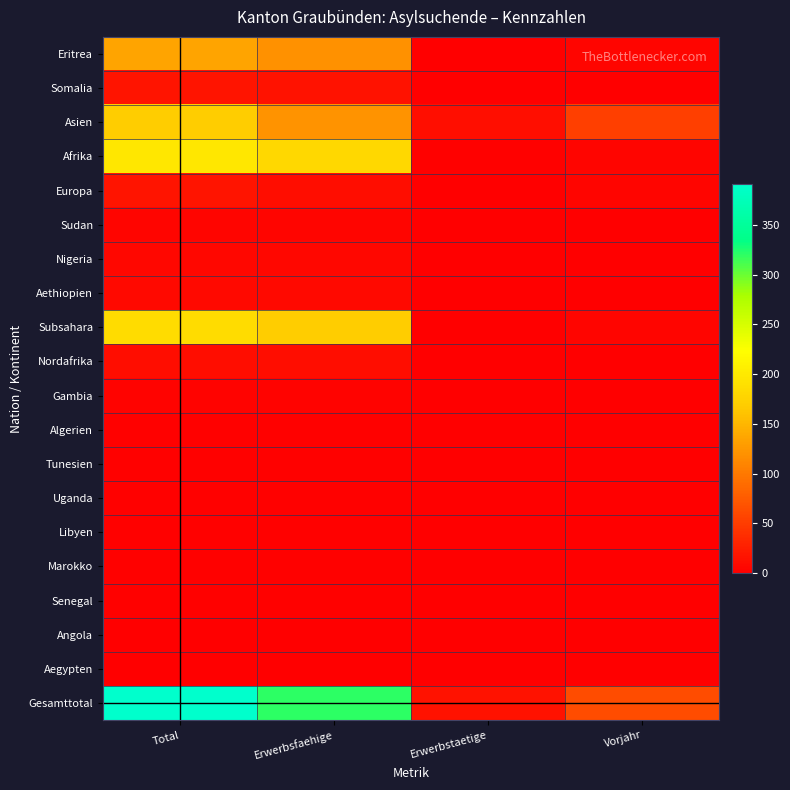

Reading right to left, list all the values displayed in this chart.

Eritrea: Vorjahr=5	Erwerbstaetige=0	Erwerbsfaehige=120	Total=135
Somalia: Vorjahr=0	Erwerbstaetige=0	Erwerbsfaehige=16	Total=18
Asien: Vorjahr=53	Erwerbstaetige=13	Erwerbsfaehige=121	Total=169
Afrika: Vorjahr=6	Erwerbstaetige=2	Erwerbsfaehige=181	Total=198
Europa: Vorjahr=5	Erwerbstaetige=1	Erwerbsfaehige=11	Total=17
Sudan: Vorjahr=1	Erwerbstaetige=0	Erwerbsfaehige=5	Total=5
Nigeria: Vorjahr=0	Erwerbstaetige=0	Erwerbsfaehige=7	Total=7
Aethiopien: Vorjahr=0	Erwerbstaetige=0	Erwerbsfaehige=9	Total=9
Subsahara: Vorjahr=6	Erwerbstaetige=1	Erwerbsfaehige=169	Total=186
Nordafrika: Vorjahr=0	Erwerbstaetige=1	Erwerbsfaehige=12	Total=12
Gambia: Vorjahr=0	Erwerbstaetige=0	Erwerbsfaehige=4	Total=4
Algerien: Vorjahr=0	Erwerbstaetige=0	Erwerbsfaehige=3	Total=3
Tunesien: Vorjahr=0	Erwerbstaetige=0	Erwerbsfaehige=3	Total=3
Uganda: Vorjahr=0	Erwerbstaetige=0	Erwerbsfaehige=3	Total=3
Libyen: Vorjahr=0	Erwerbstaetige=1	Erwerbsfaehige=3	Total=3
Marokko: Vorjahr=0	Erwerbstaetige=0	Erwerbsfaehige=2	Total=2
Senegal: Vorjahr=0	Erwerbstaetige=0	Erwerbsfaehige=2	Total=2
Angola: Vorjahr=0	Erwerbstaetige=0	Erwerbsfaehige=1	Total=1
Aegypten: Vorjahr=0	Erwerbstaetige=0	Erwerbsfaehige=1	Total=1
Gesamttotal: Vorjahr=64	Erwerbstaetige=16	Erwerbsfaehige=320	Total=391